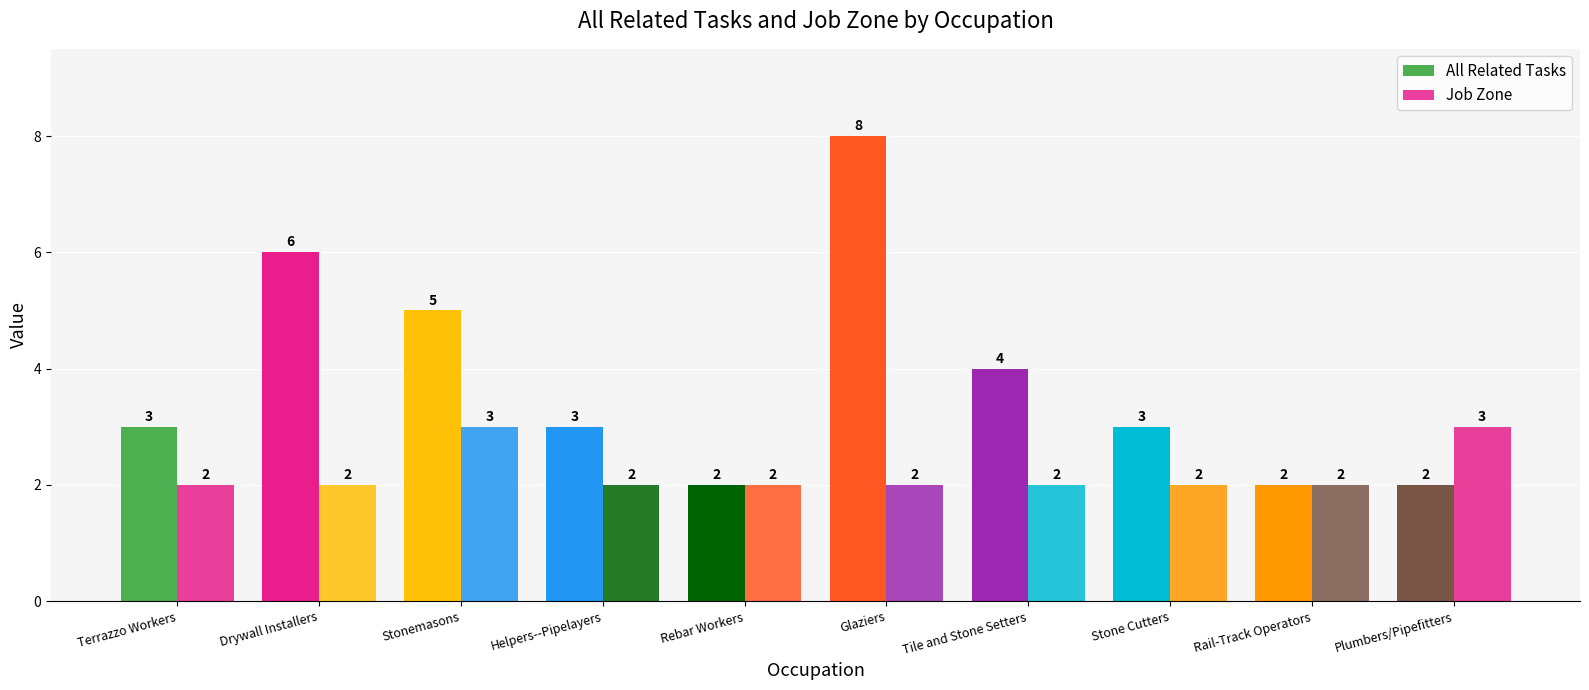

What is the sum of all All Related Tasks values?

38